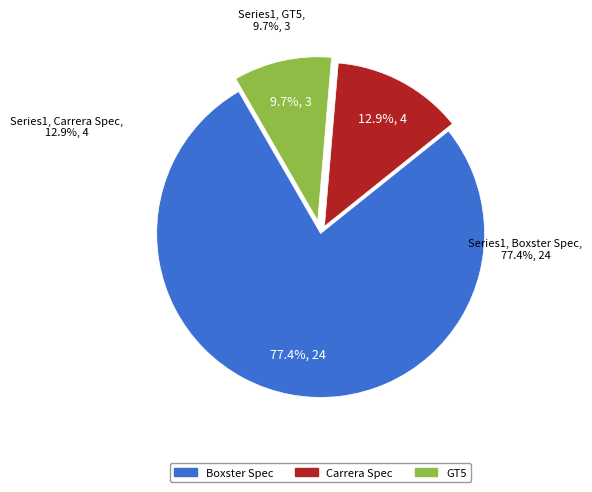

Between Carrera Spec and Boxster Spec, which is larger?

Boxster Spec